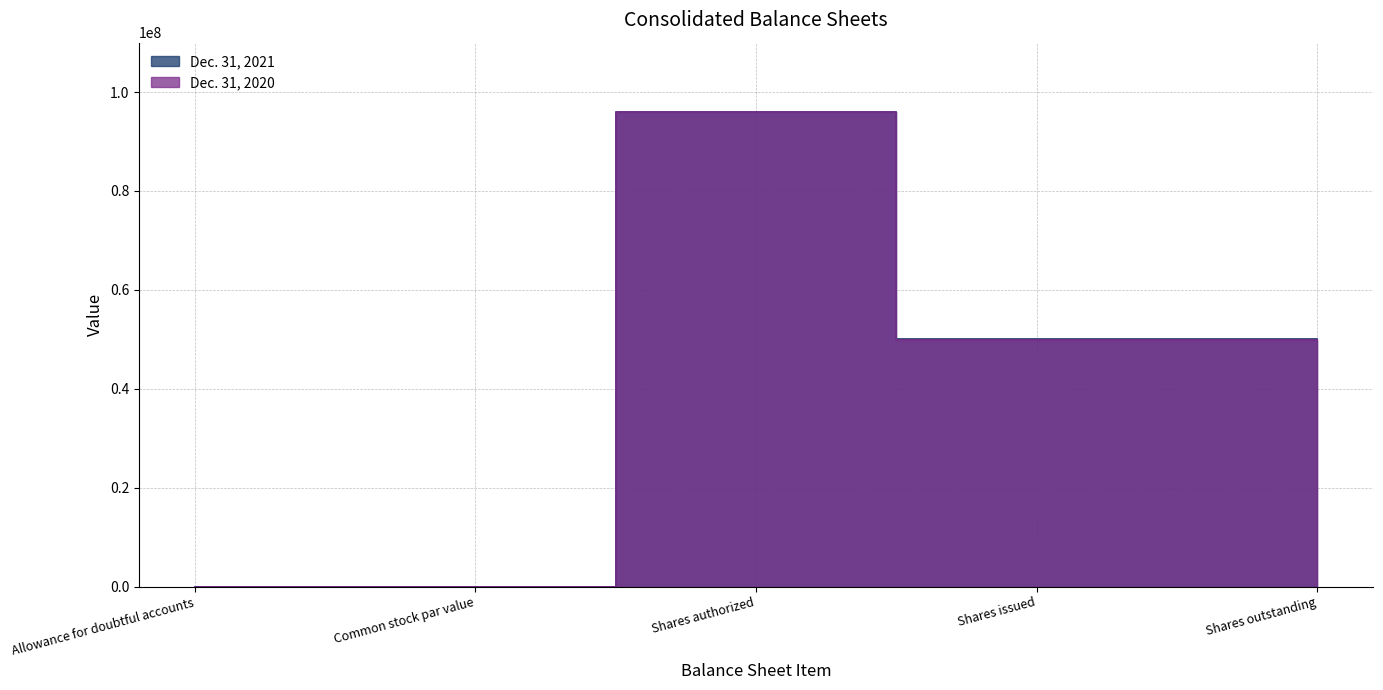

True or false: Dec. 31, 2021 has a value of 111 at Allowance for doubtful accounts.

False